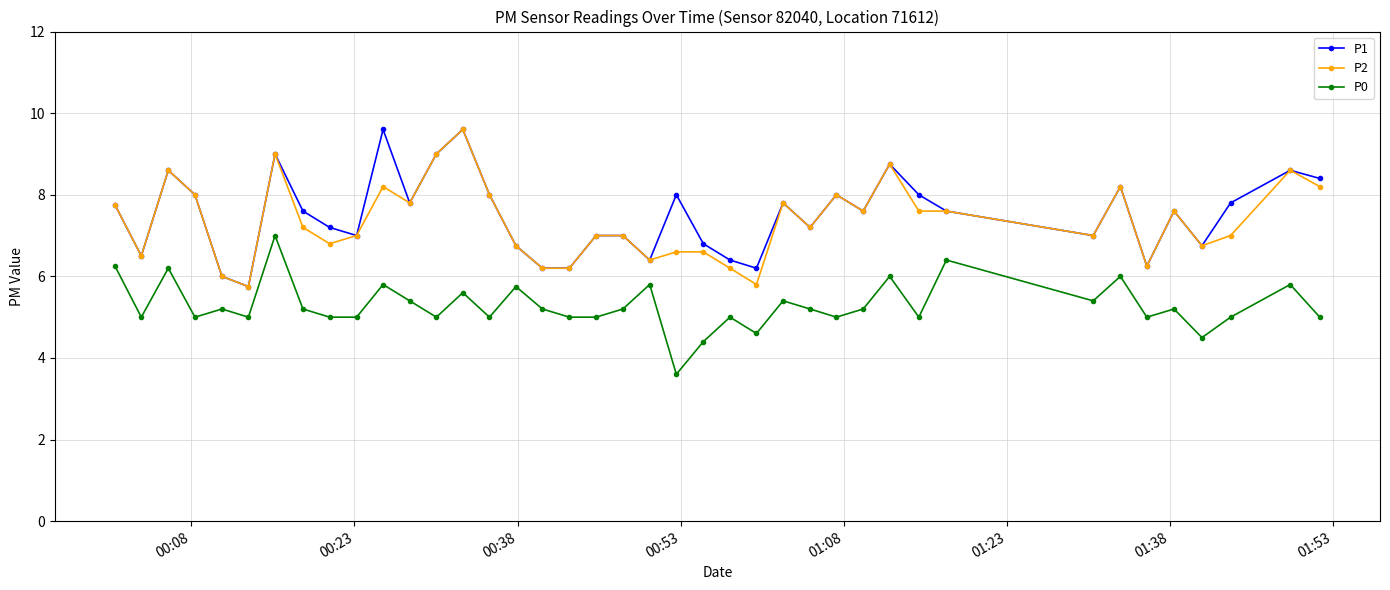

What is the value of the P0 point at the 26th from the left?

5.4